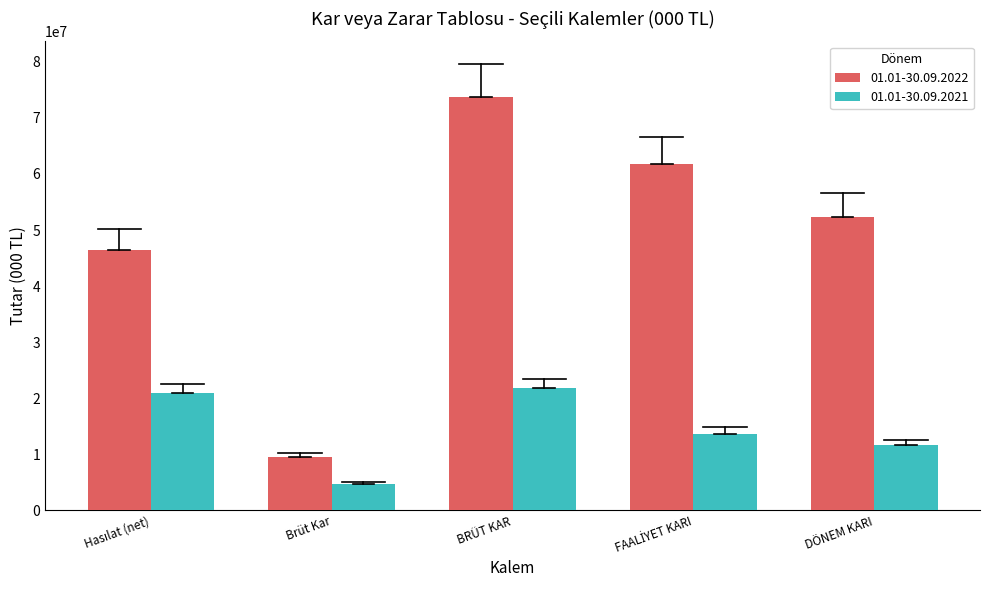

At Brüt Kar, list the series in order from largest to smallest.

01.01-30.09.2022, 01.01-30.09.2021